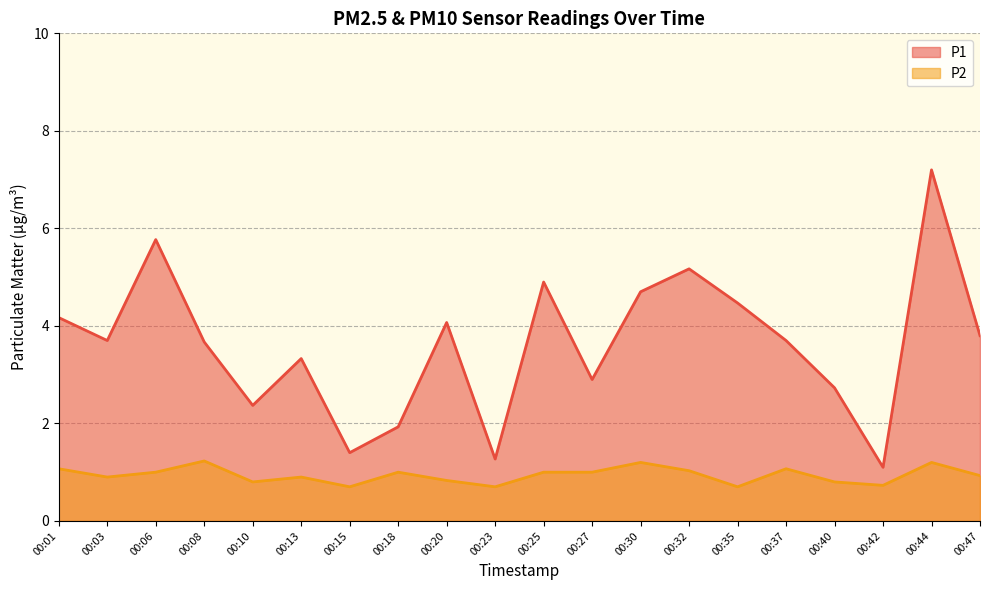

Which label corresponds to the smallest value in the chart?

00:15